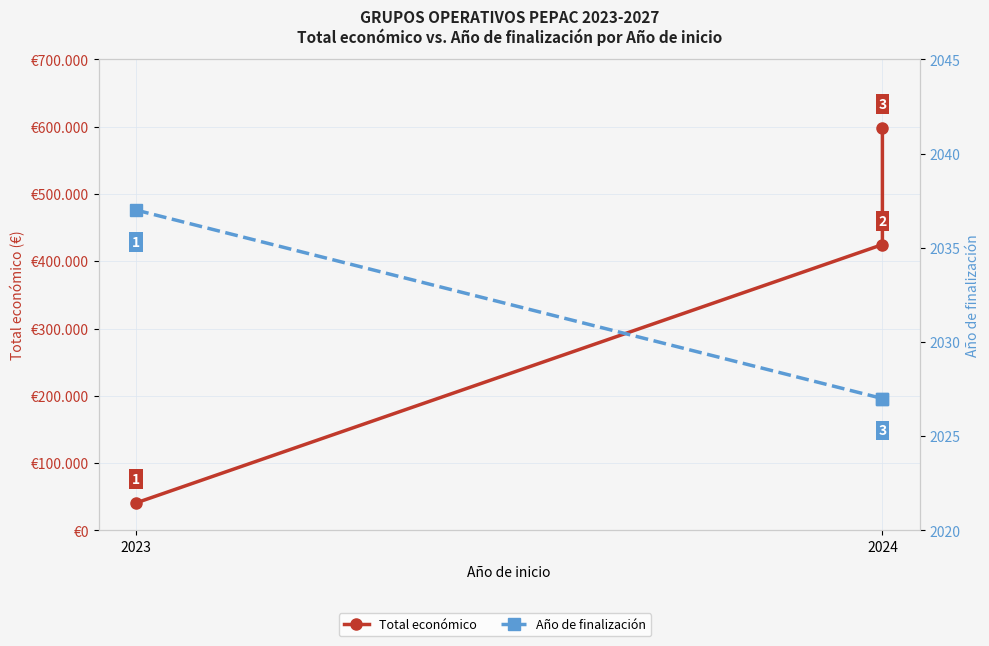

What is the minimum value shown in the chart?

2027